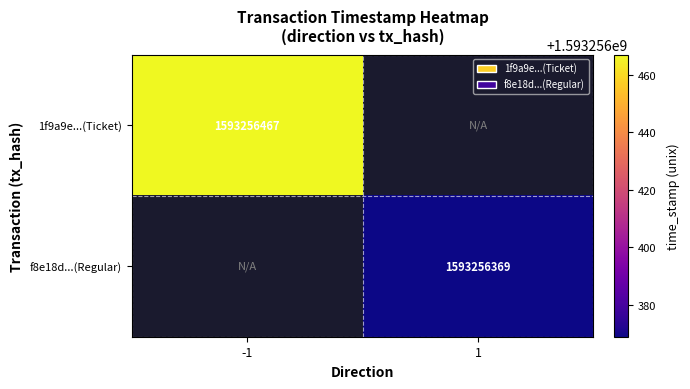

Which series has the largest range (max minus min)?

1f9a9e498da25d771983854cbca4bf0dc2e56d1